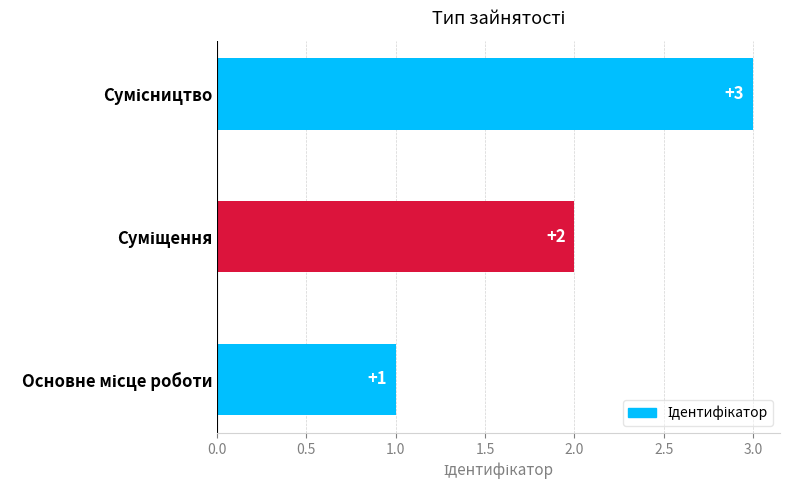

How many values are between 1 and 3?

3